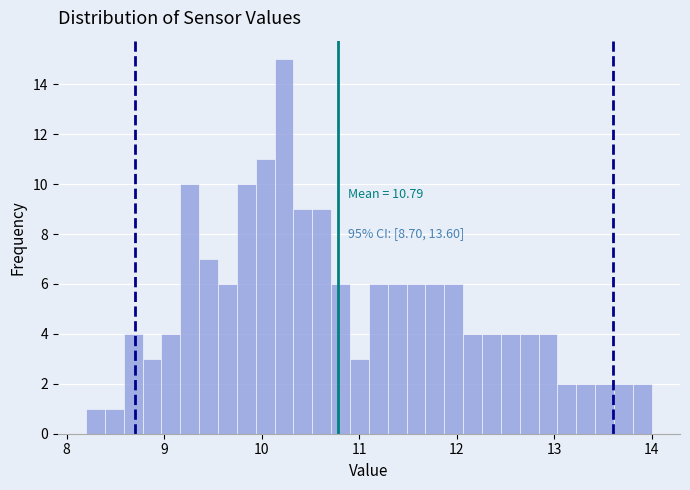

Around what value on the x-axis is the tallest bar? Give the approximate position of its centre, as read against the axis.

10.2